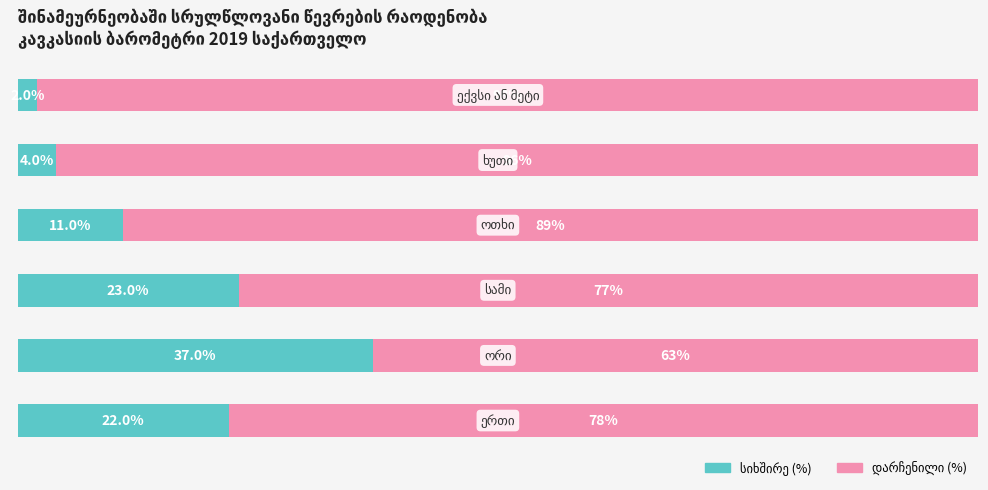

How many bars are there in total?

12